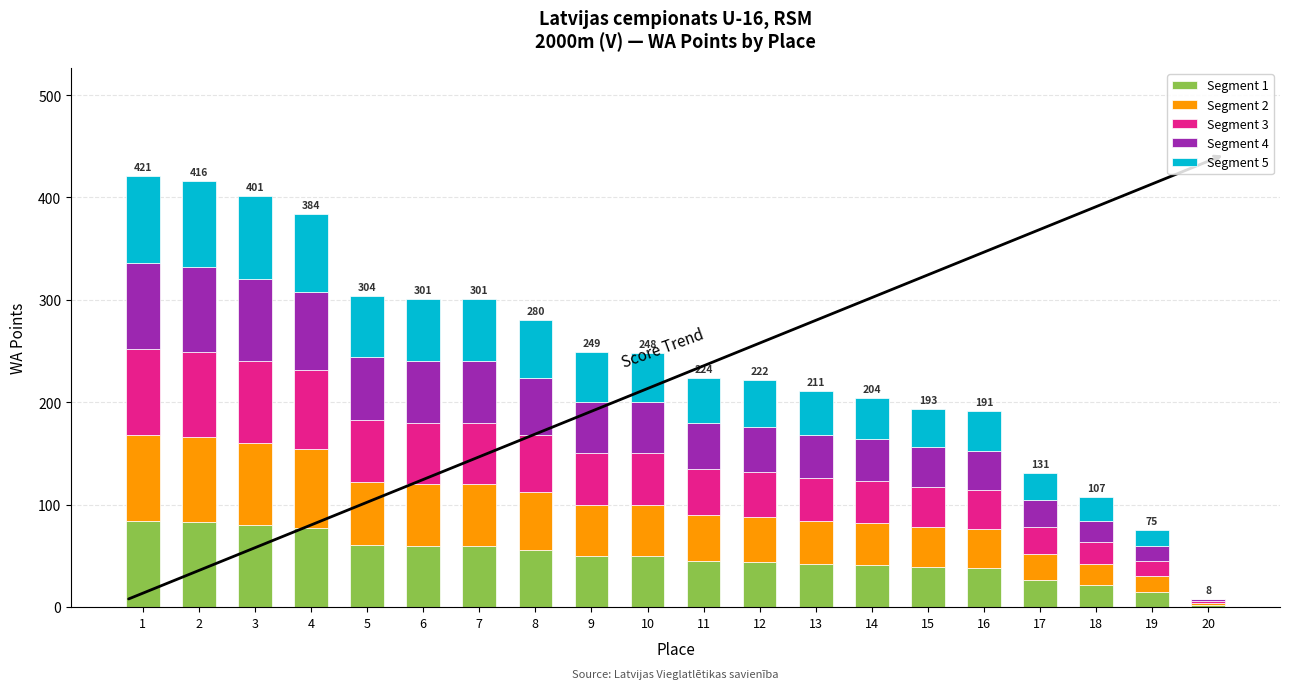

Where does the Segment 5 series first go above 48?

1